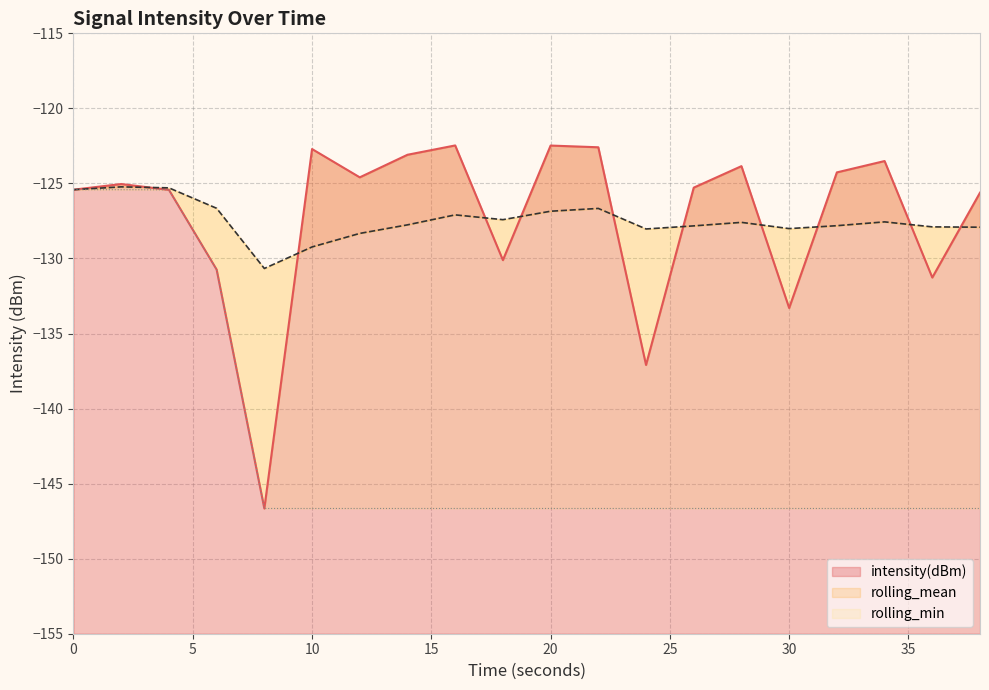

True or false: rolling_mean and rolling_min cross at least once.

False